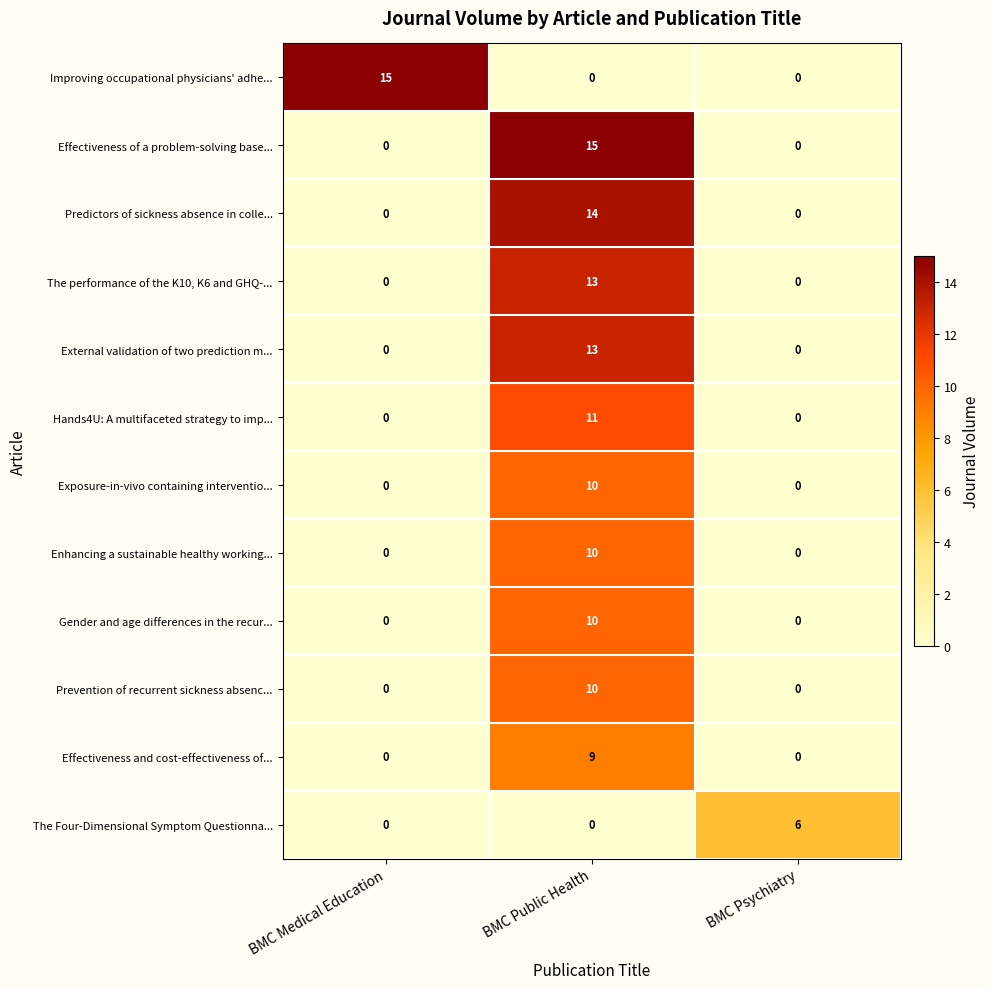

What is the difference between the Effectiveness and cost-effectiveness of... values at BMC Public Health and BMC Psychiatry?

9